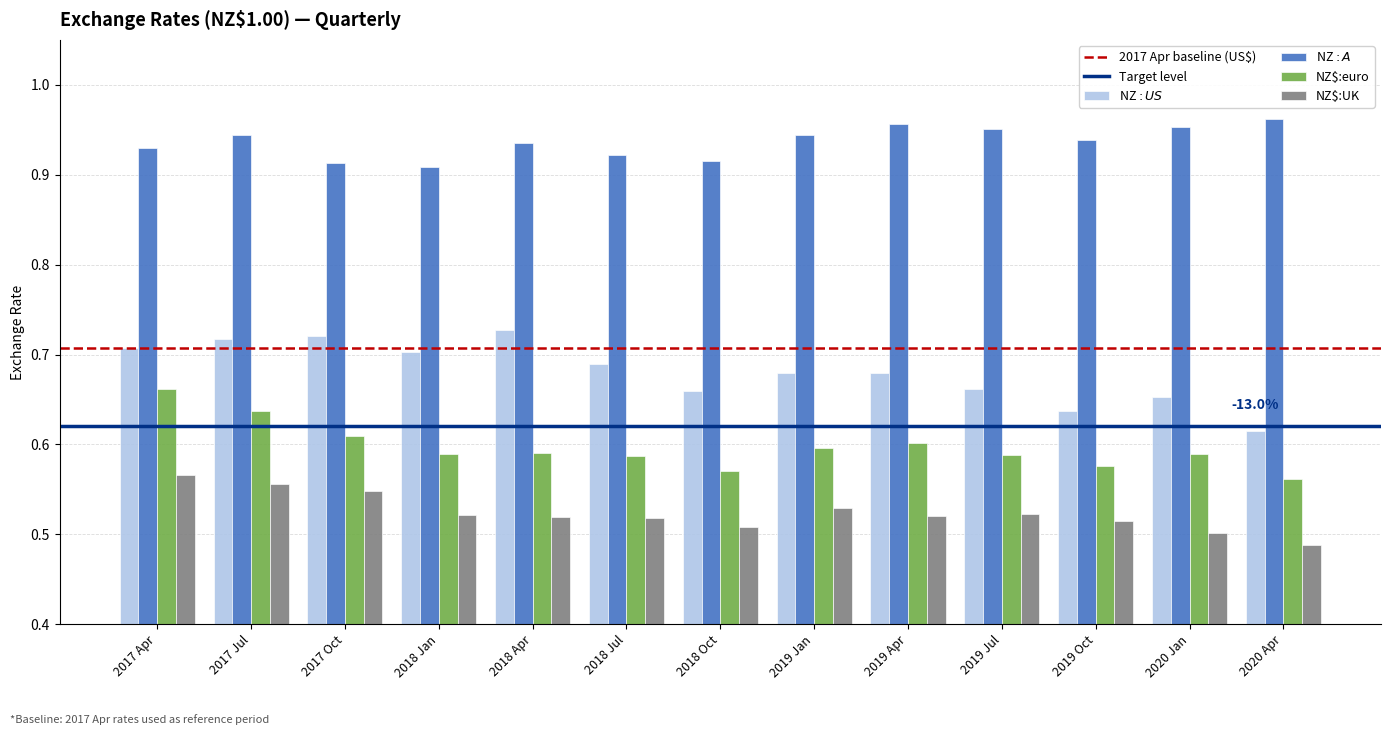

Which category has the highest value across all series?

2020 Apr